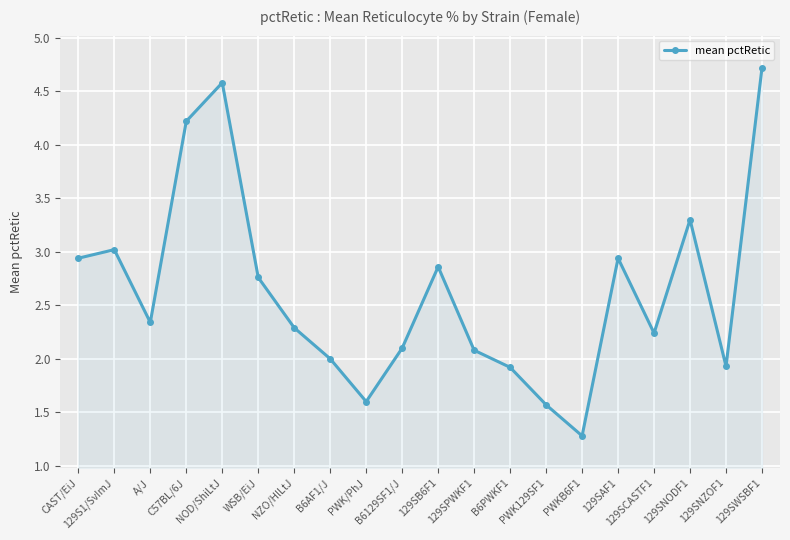

What is the difference between the values at B6PWKF1 and 129SB6F1?

0.9